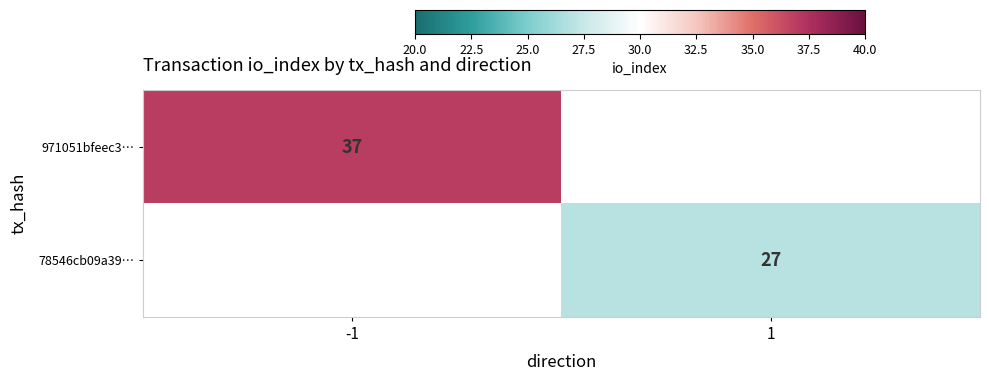

Between 1 and -1, which is larger?

-1